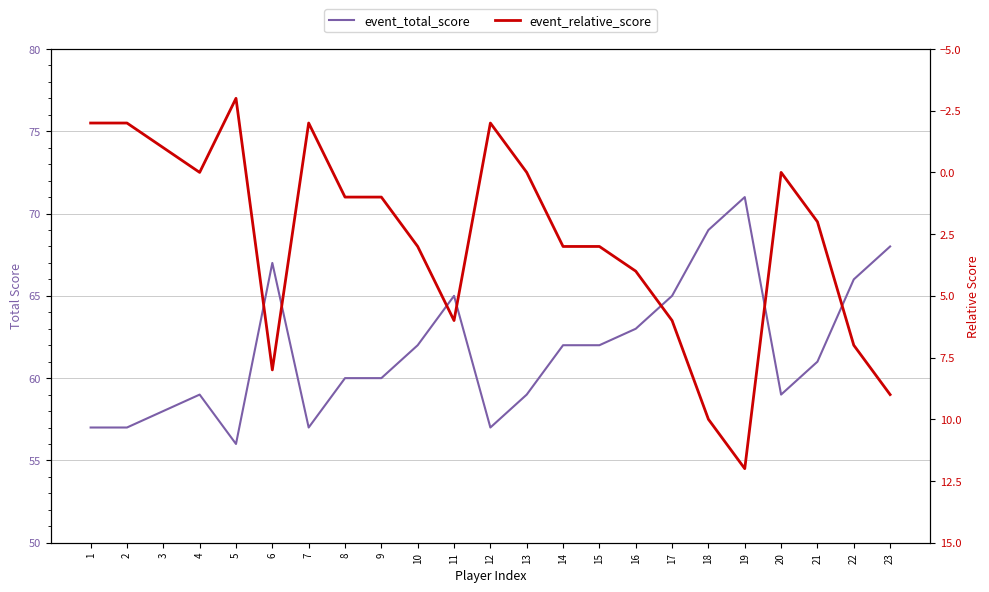

Reading left to right, list all the values displayed in this chart.

event_total_score: 1=57	2=57	3=58	4=59	5=56	6=67	7=57	8=60	9=60	10=62	11=65	12=57	13=59	14=62	15=62	16=63	17=65	18=69	19=71	20=59	21=61	22=66	23=68
event_relative_score: 1=-2	2=-2	3=-1	4=0	5=-3	6=8	7=-2	8=1	9=1	10=3	11=6	12=-2	13=0	14=3	15=3	16=4	17=6	18=10	19=12	20=0	21=2	22=7	23=9